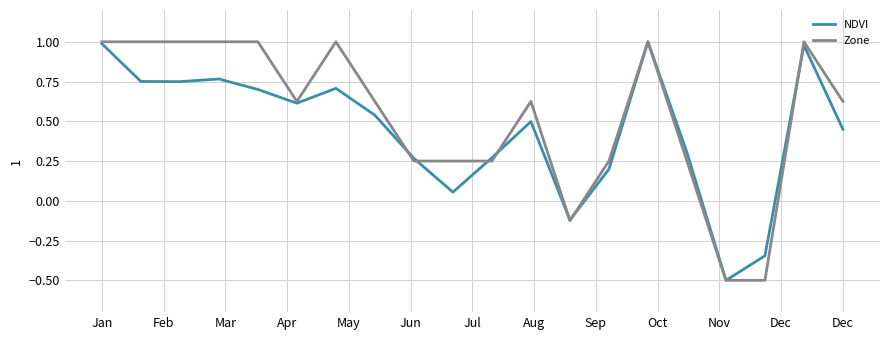

Which series has the largest total across all categories?

Zone